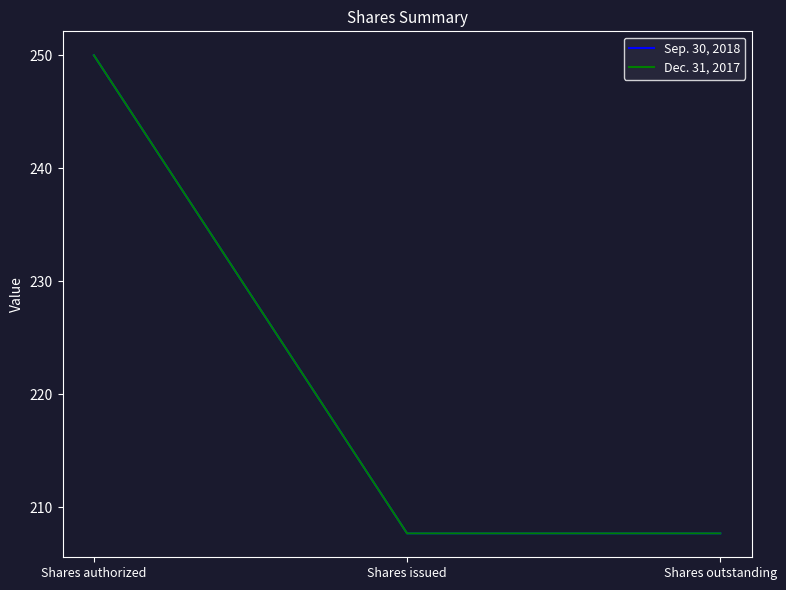

Between Shares outstanding and Shares issued, which is larger?

Shares outstanding